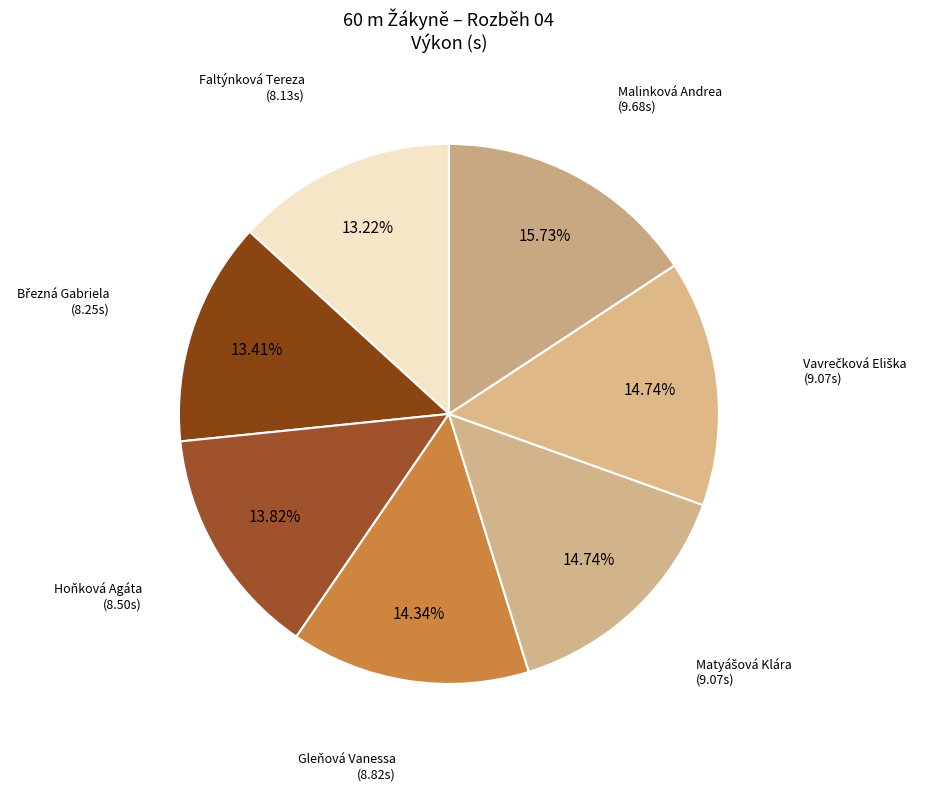

Which has a higher value, Gleňová Vanessa (8.82s) or Hoňková Agáta (8.50s)?

Gleňová Vanessa (8.82s)